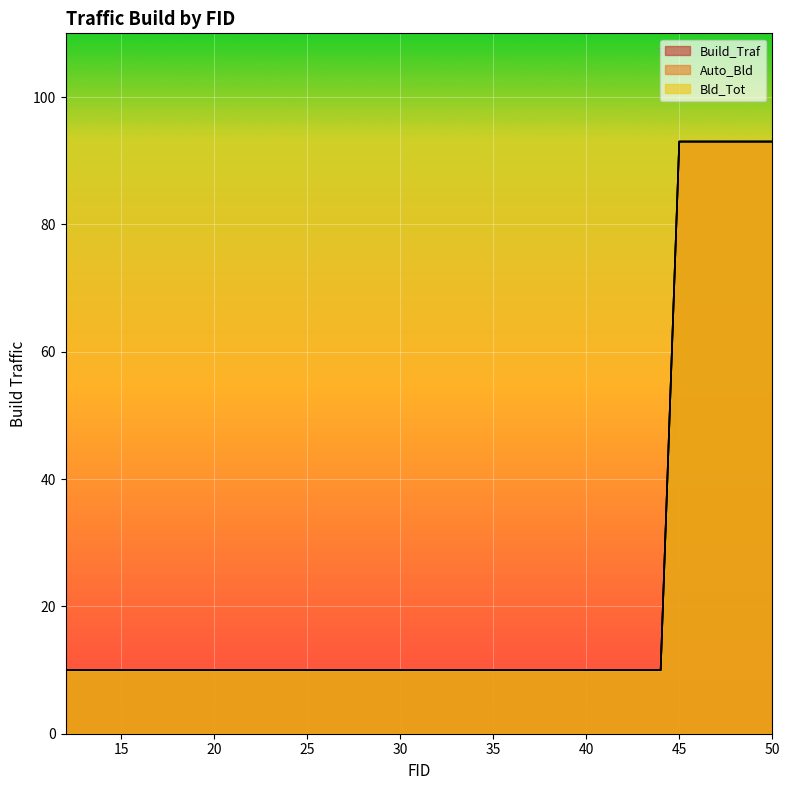

What value does the Build_Traf series have at 36, to the nearest 10?

10